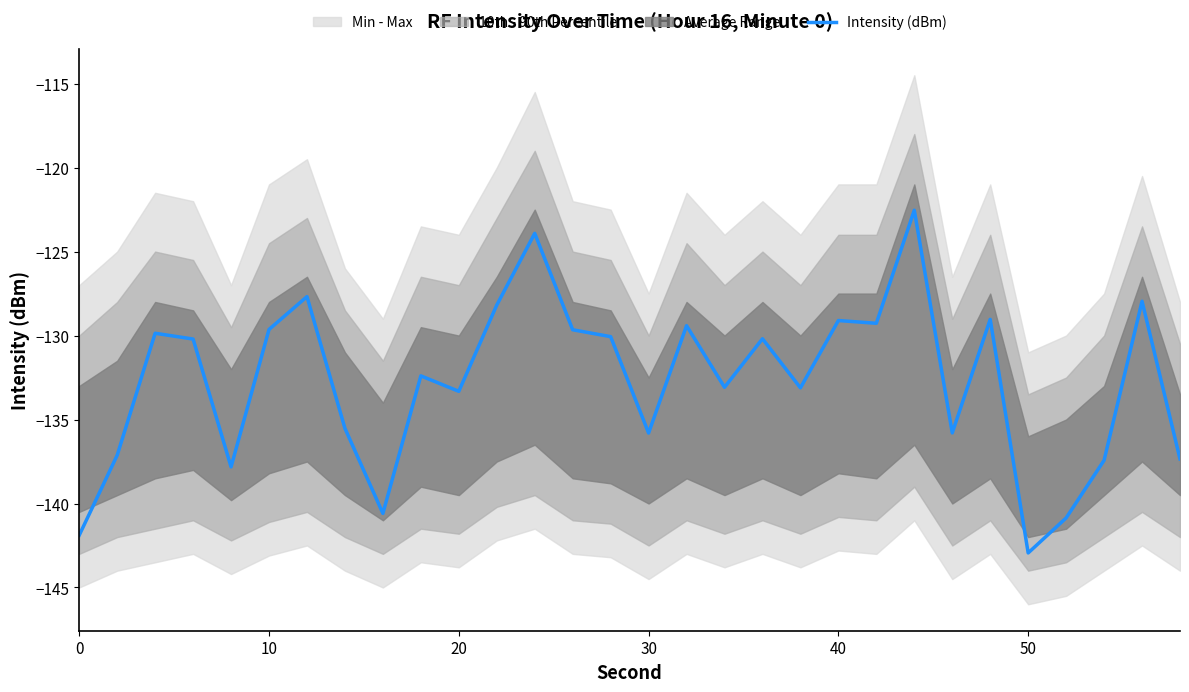

What is the maximum value for Intensity (dBm)?

-122.5